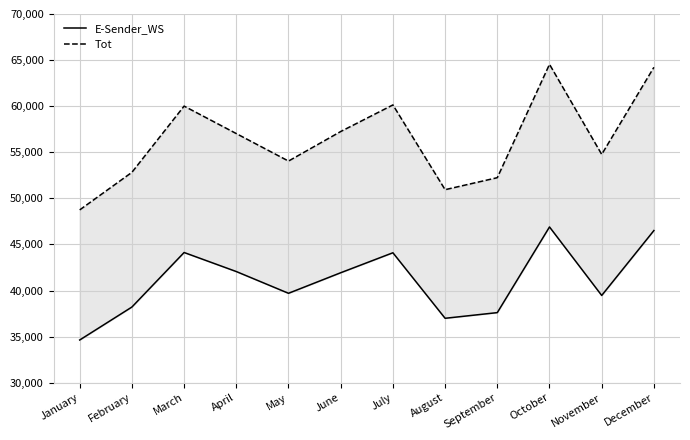

Which series has the largest total across all categories?

Tot